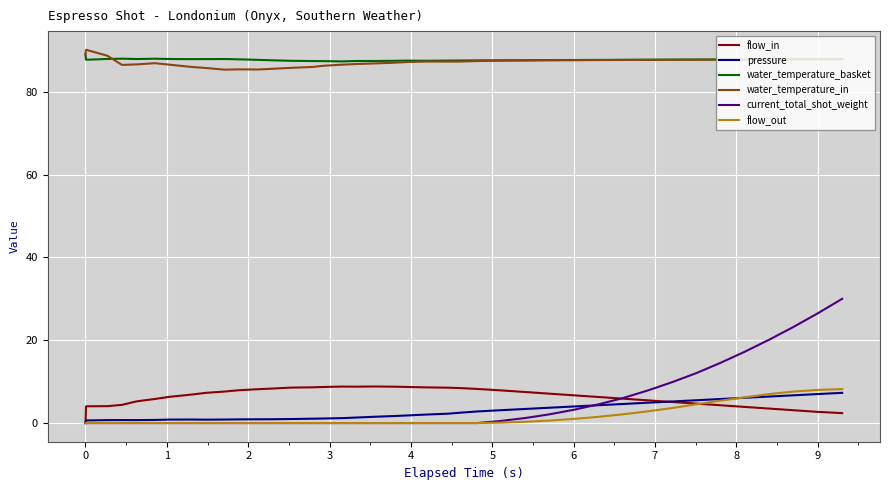

How many lines are shown in the chart?

6